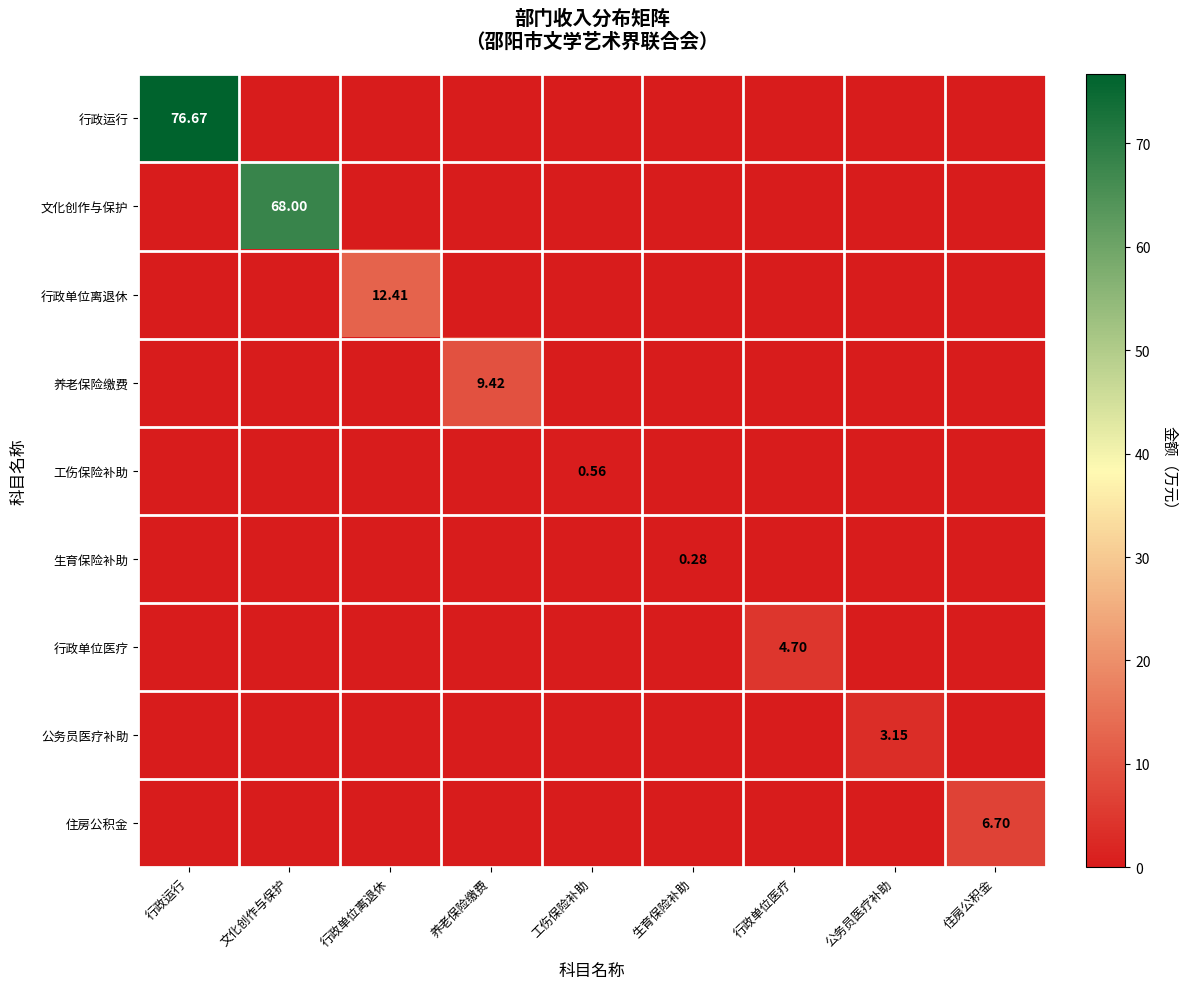

List the series in order of their peak value, lowest first.

生育保险补助, 工伤保险补助, 公务员医疗补助, 行政单位医疗, 住房公积金, 养老保险缴费, 行政单位离退休, 文化创作与保护, 行政运行